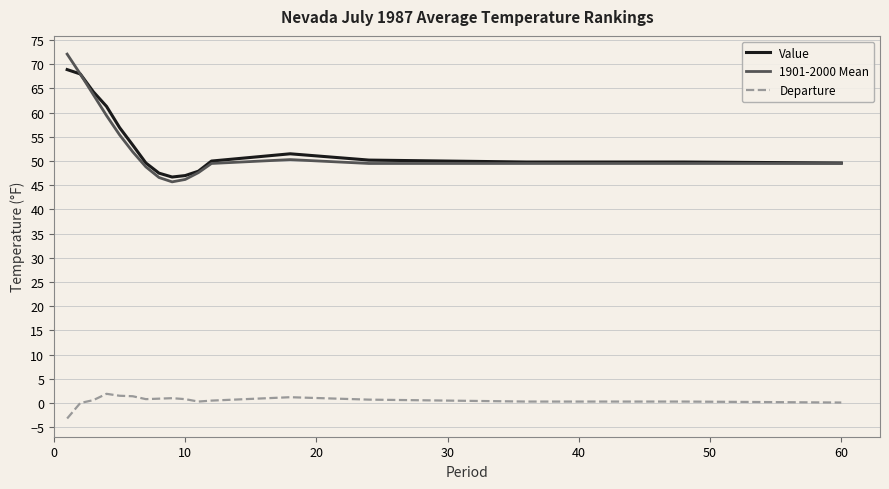

What is the smallest value displayed?

-3.2